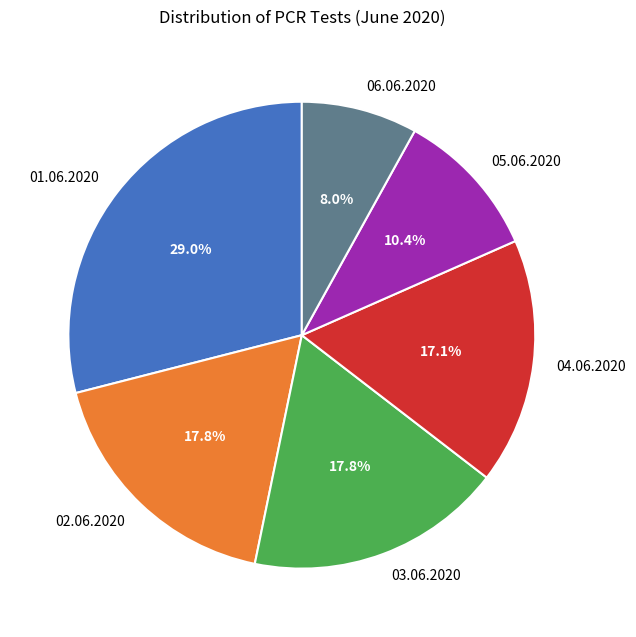

To the nearest percent, what is the difference between the 01.06.2020 and 02.06.2020 slice percentages?

11%